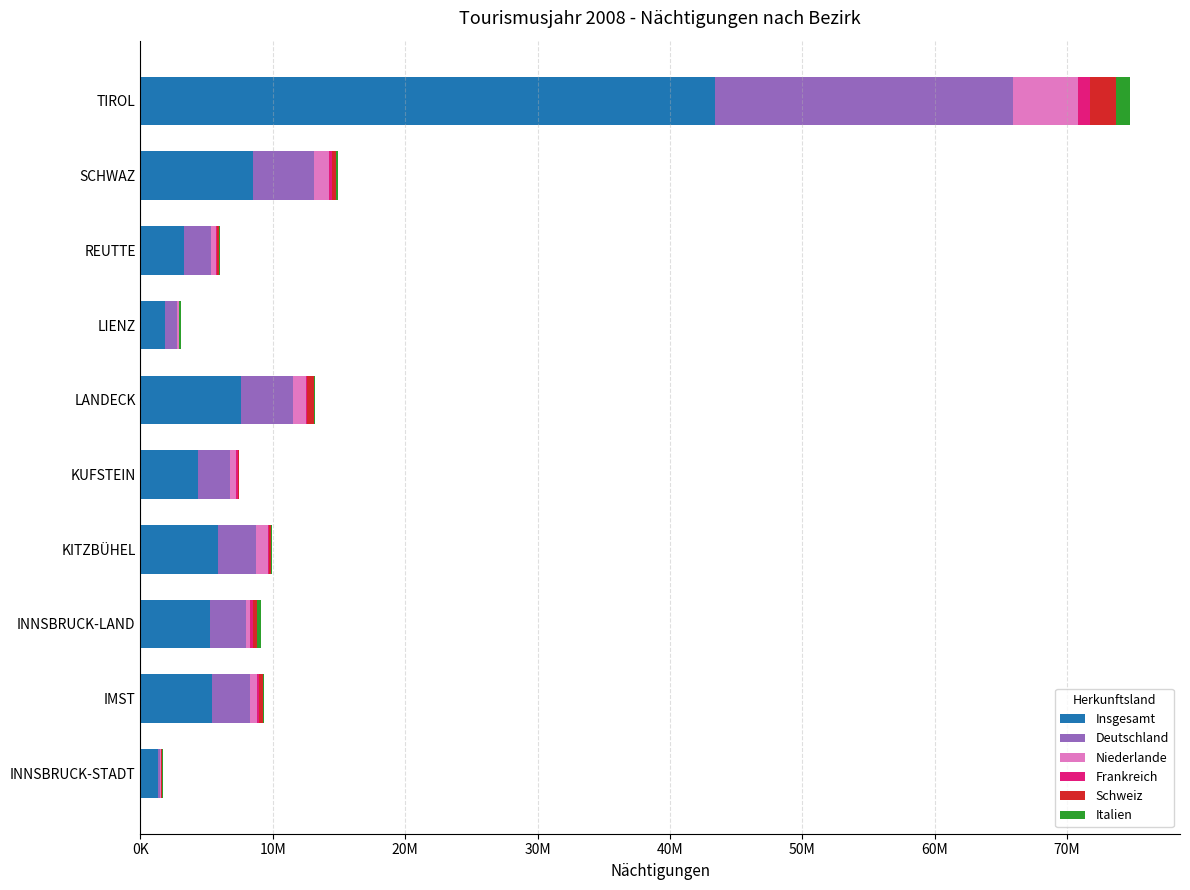

What are all the series names shown in the legend?

Insgesamt, Deutschland, Niederlande, Frankreich, Schweiz, Italien